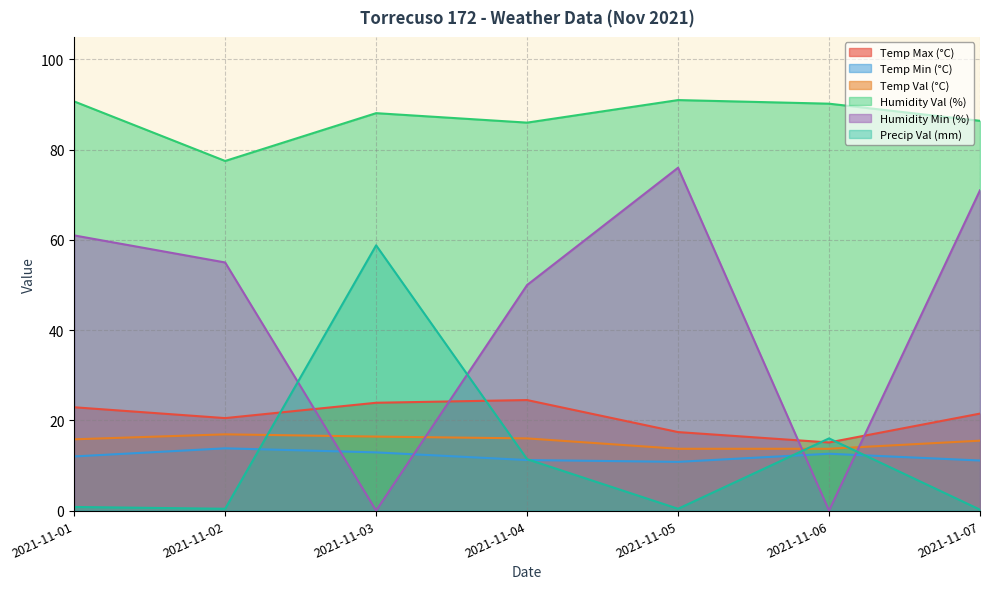

Which series has the widest spread of values?

Humidity Min (%)